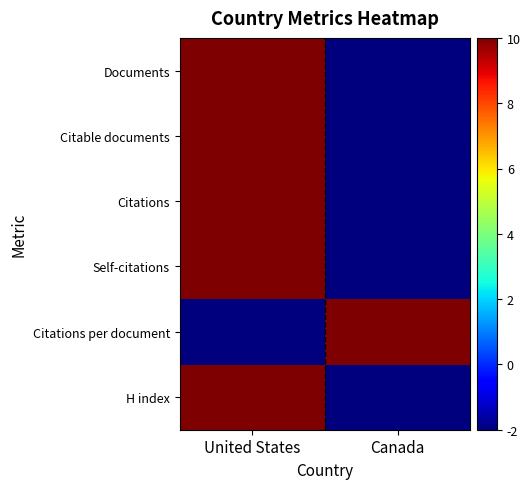

Count the number of data series in this chart.

6